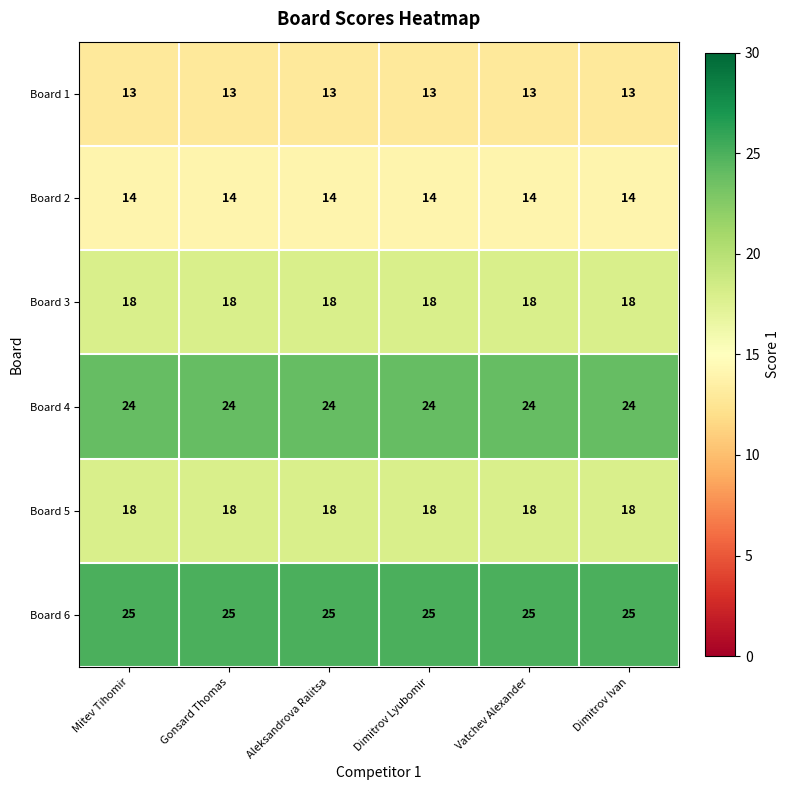

What is the average value of the Board 1 series?

13